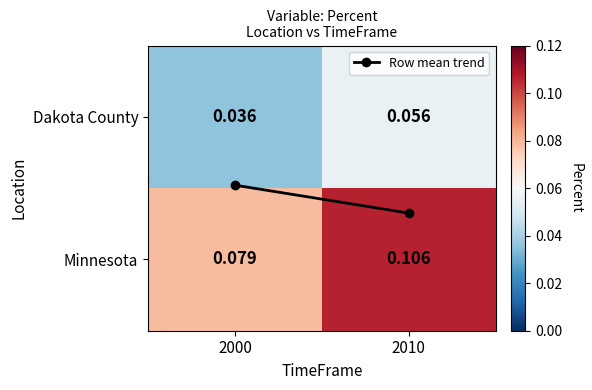

At 2010, list the series in order from smallest to largest.

Dakota County, Minnesota